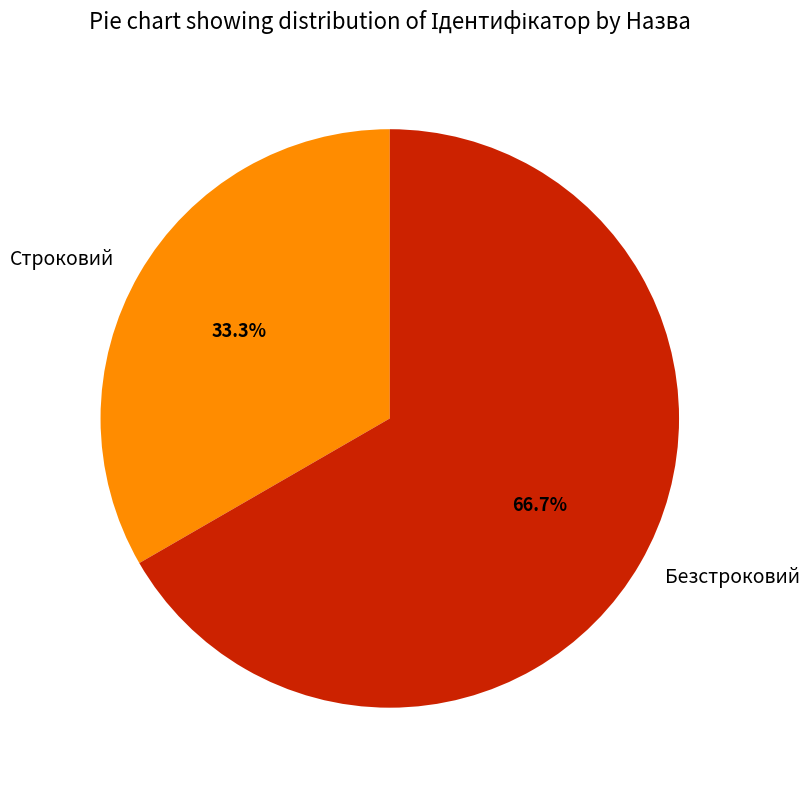

What percentage is the Безстроковий slice, to the nearest percent?

67%